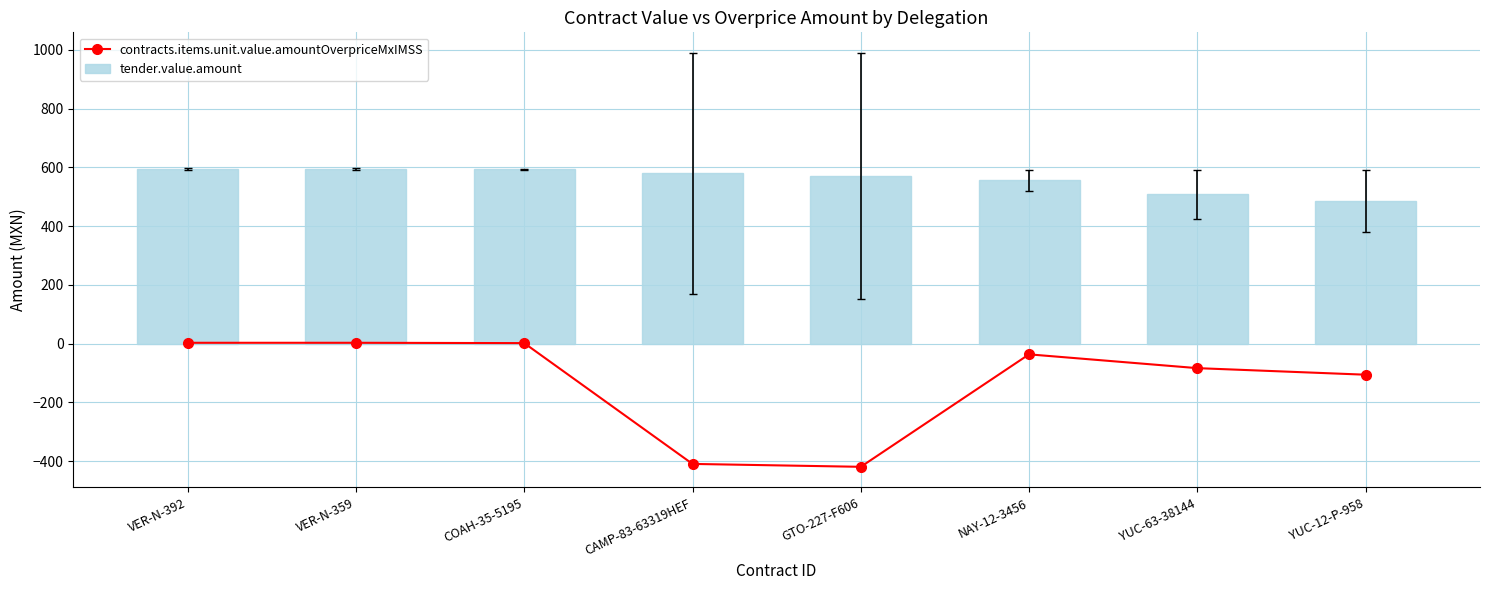

What is the sum of all tender.value.amount values?

4481.5